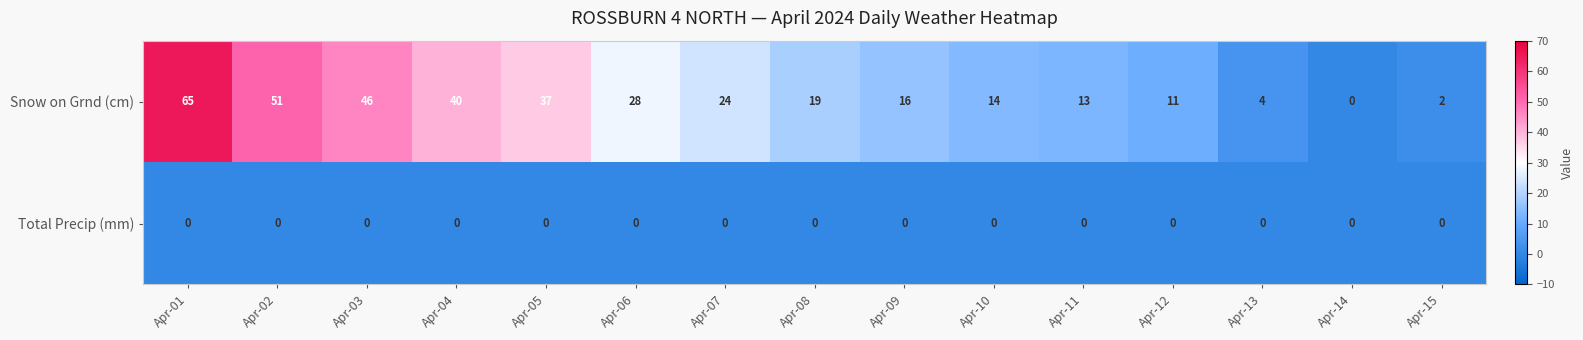

Reading left to right, transcribe all the data shown in this chart.

Snow on Grnd (cm): Apr-01=65	Apr-02=51	Apr-03=46	Apr-04=40	Apr-05=37	Apr-06=28	Apr-07=24	Apr-08=19	Apr-09=16	Apr-10=14	Apr-11=13	Apr-12=11	Apr-13=4	Apr-14=0	Apr-15=2
Total Precip (mm): Apr-01=0	Apr-02=0	Apr-03=0	Apr-04=0	Apr-05=0	Apr-06=0	Apr-07=0	Apr-08=0	Apr-09=0	Apr-10=0	Apr-11=0	Apr-12=0	Apr-13=0	Apr-14=0	Apr-15=0